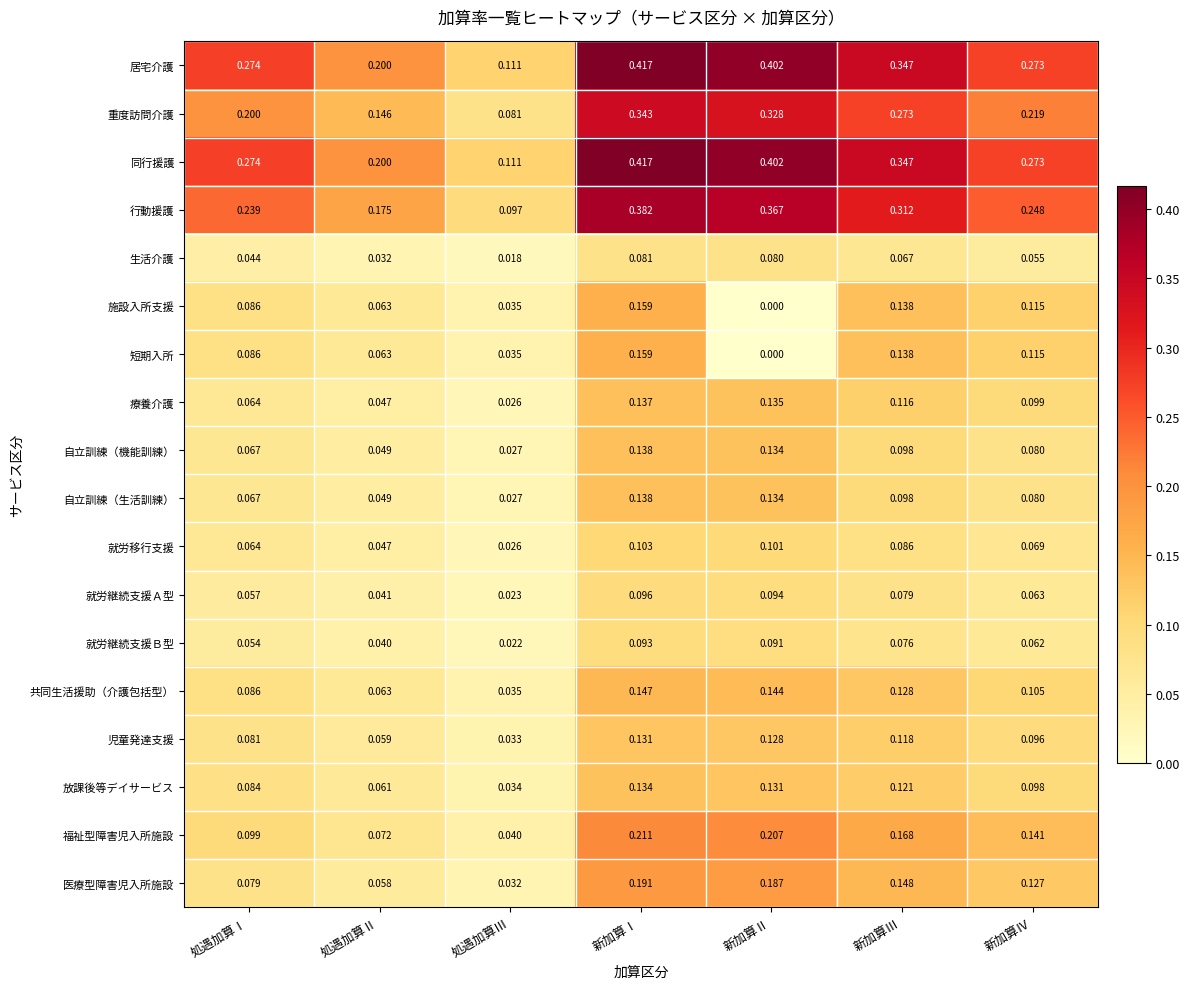

At which category is the sum across all series the highest?

新加算Ⅰ